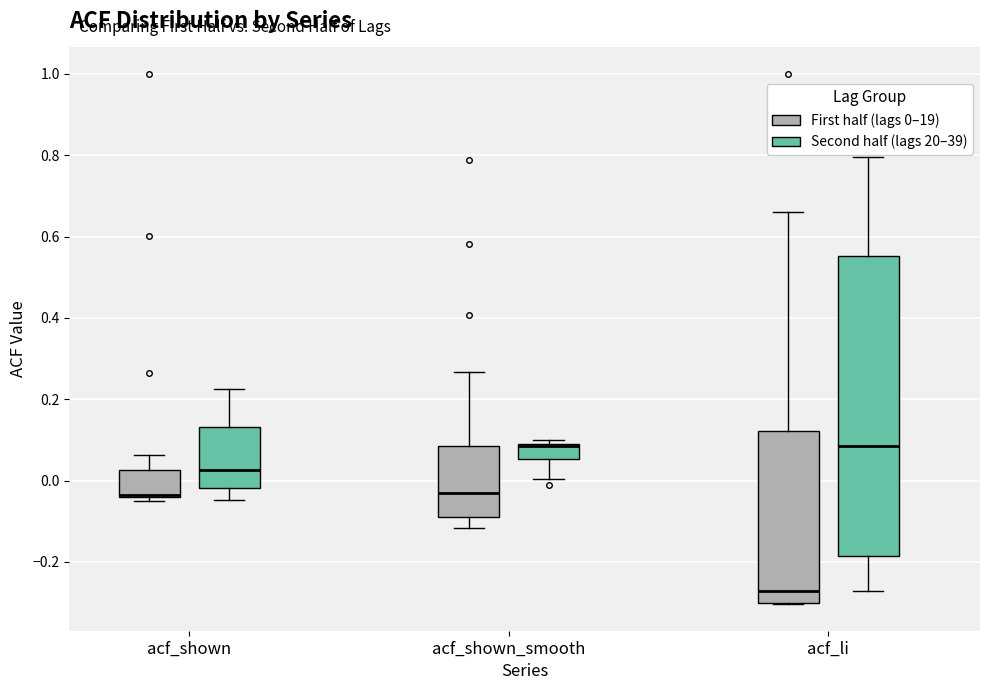

Comparing the boxes themselves (not the whiskers), which one is the tallest?

acf_li (Second half (lags 20–39))